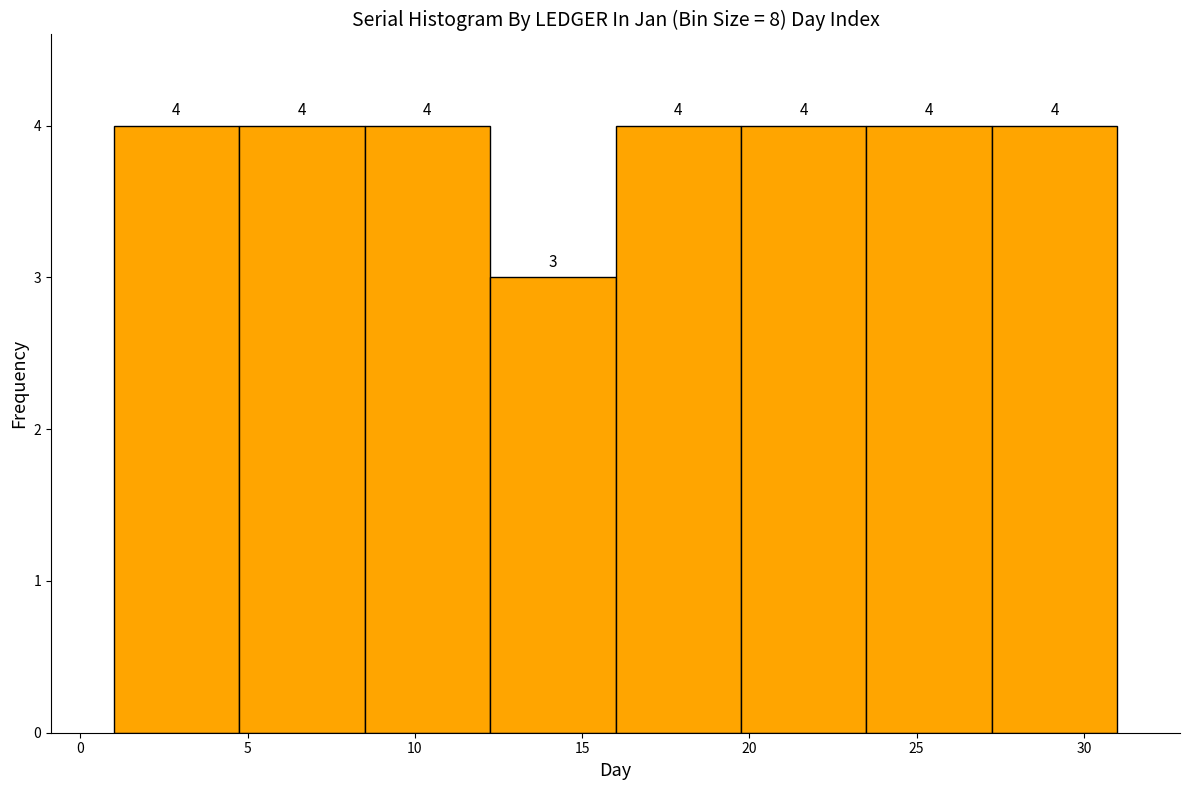

What is the height of the bar covering 8.50 to 12.25 on the x-axis? The bar edges are not printed on the chart, so give them approximately, as read against the axis.

4